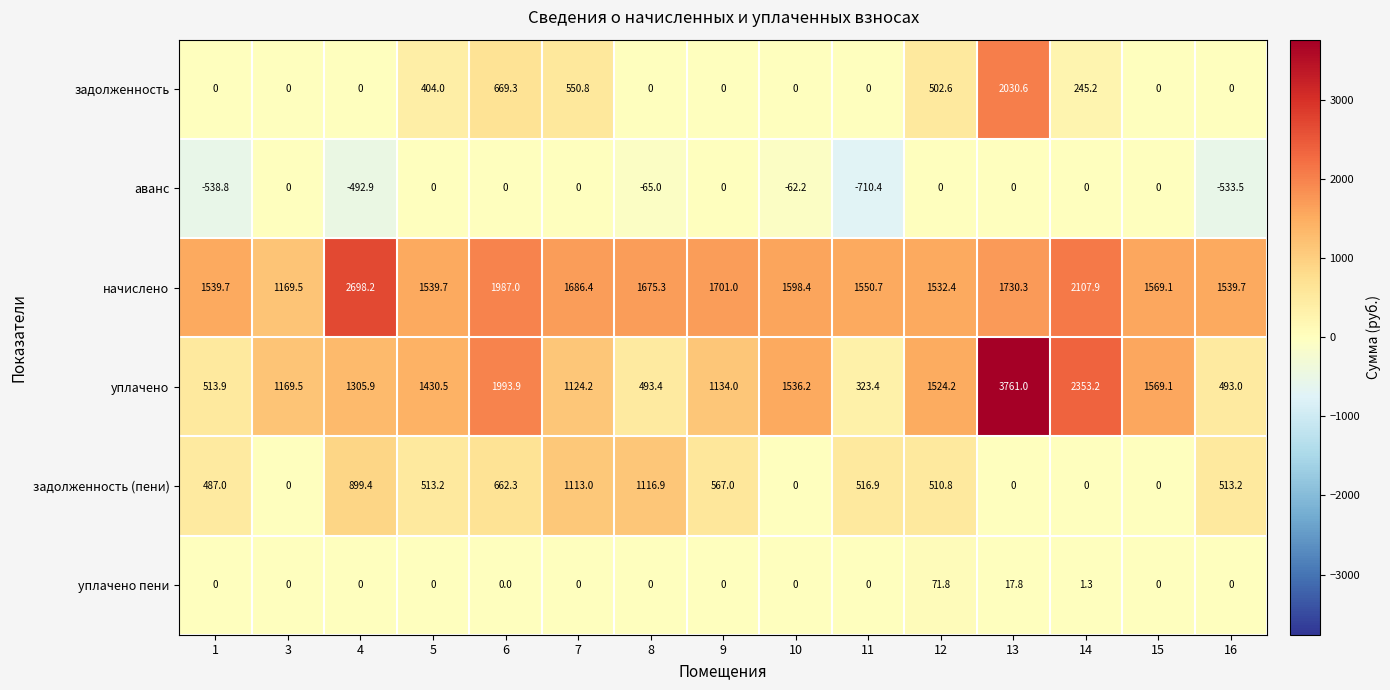

What is the sum of the задолженность (пени) values at 5 and 6?

1175.5